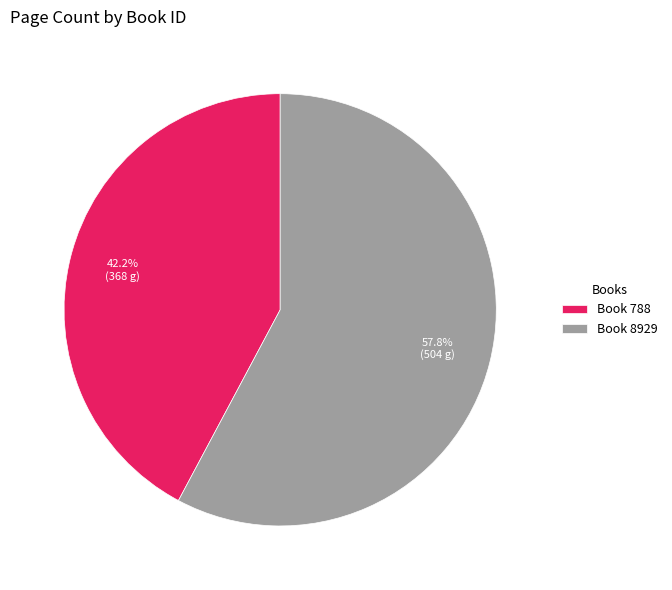

What is the total percentage of Book 788 and Book 8929?

100.0%